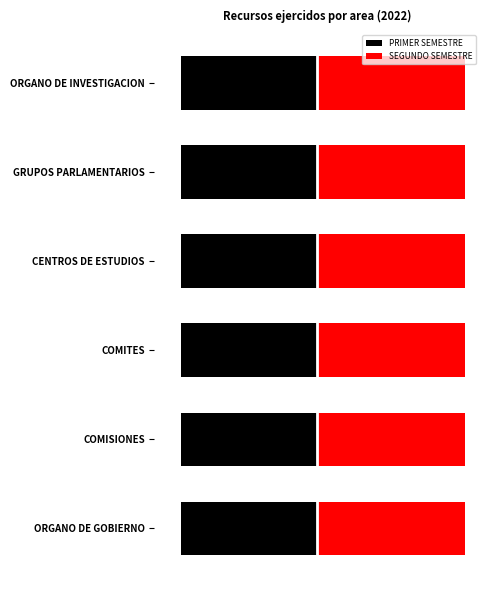

List the series in order of their overall mean, lowest first.

PRIMER SEMESTRE, SEGUNDO SEMESTRE